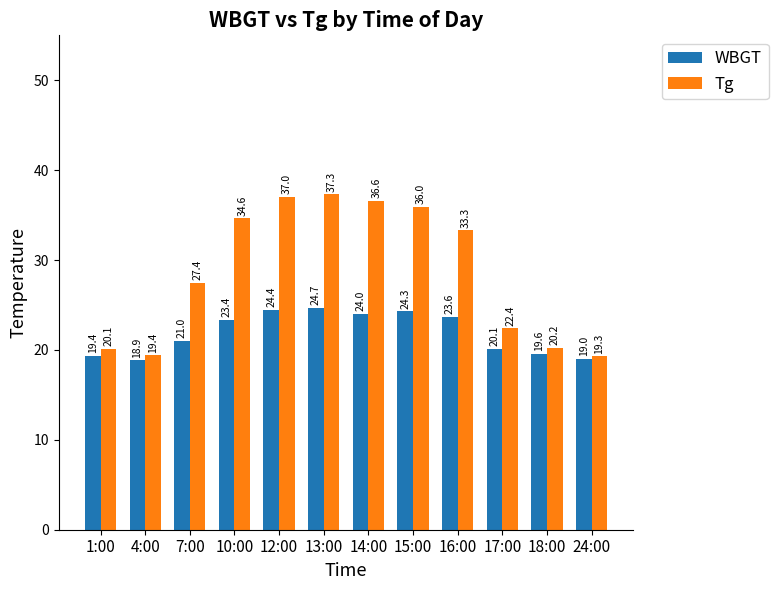

The value of WBGT at 10:00 is 23.4. True or false?

True